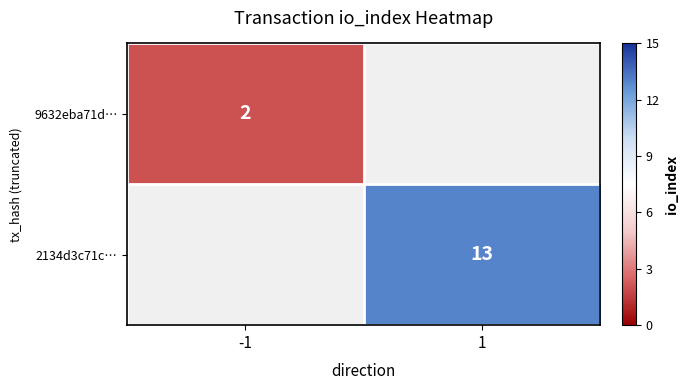

Rank the series by their average value, from lowest to highest.

9632eba71d…, 2134d3c71c…